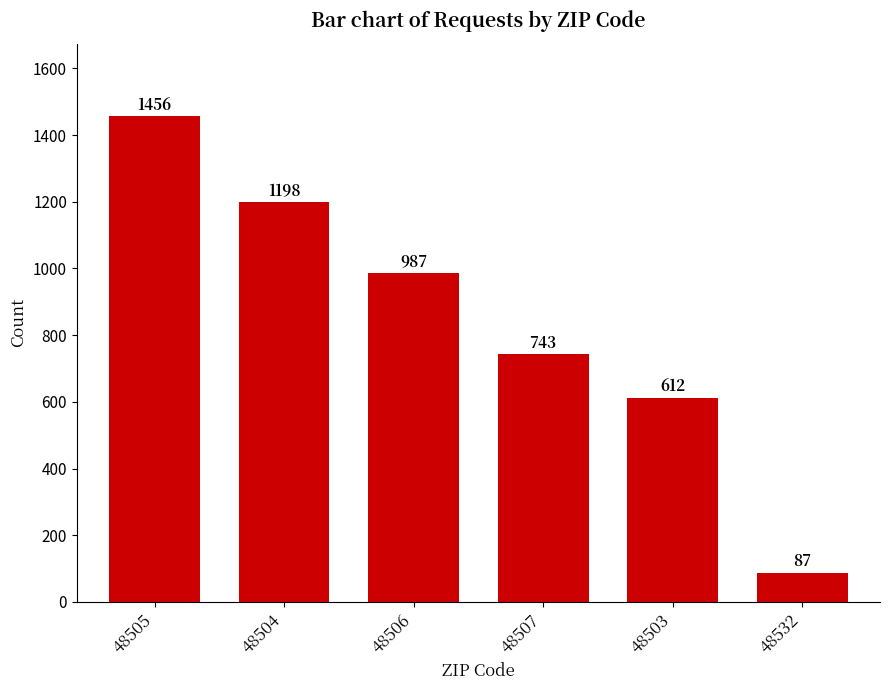

What is the ratio of the value at 48507 to the value at 48503?

1.2